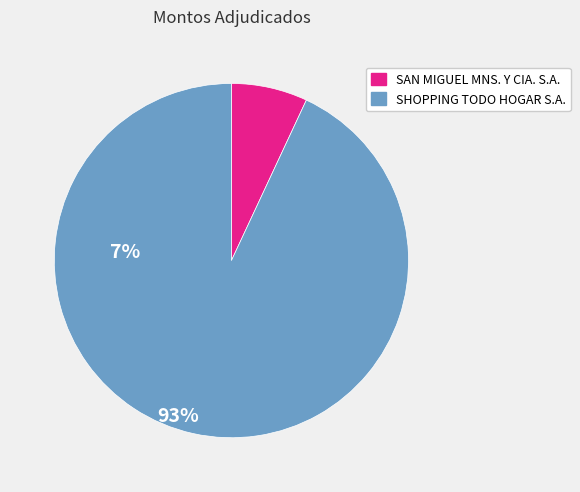

Which category has the biggest portion of the pie?

SHOPPING TODO HOGAR S.A.